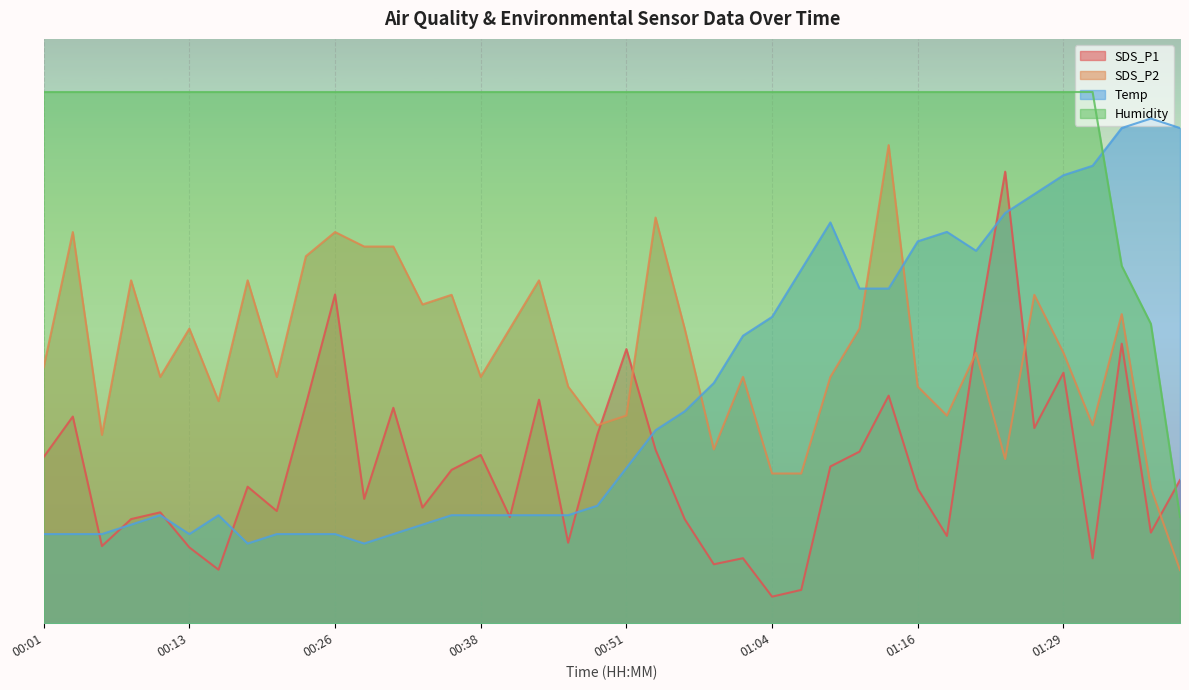

Reading left to right, transcribe all the data shown in this chart.

SDS_P1: 31.3	38.9	14.5	19.6	20.9	14.3	10.1	25.7	21.1	41.2	61.9	23.4	40.6	21.8	28.9	31.7	20.0	42.1	15.2	35.5	51.6	32.7	19.6	11.1	12.2	5.0	6.3	29.5	32.3	42.8	25.3	16.4	53.0	85.0	36.7	47.2	12.2	52.6	17.1	27.0
SDS_P2: 48.2	73.6	35.5	64.5	46.4	55.5	41.8	64.5	46.4	69.1	73.6	70.9	70.9	60.0	61.8	46.4	55.5	64.5	44.5	37.3	39.1	76.4	55.5	32.7	46.4	28.2	28.2	46.4	55.5	90.0	44.5	39.1	50.9	30.9	61.8	50.9	37.3	58.2	25.5	10.0
Temp: 16.8	16.8	16.8	18.6	20.3	16.8	20.3	15.0	16.8	16.8	16.8	15.0	16.8	18.6	20.3	20.3	20.3	20.3	20.3	22.1	29.2	36.3	39.9	45.2	54.1	57.7	66.6	75.4	63.0	63.0	71.9	73.7	70.1	77.2	80.8	84.3	86.1	93.2	95.0	93.2
Humidity: 100.0	100.0	100.0	100.0	100.0	100.0	100.0	100.0	100.0	100.0	100.0	100.0	100.0	100.0	100.0	100.0	100.0	100.0	100.0	100.0	100.0	100.0	100.0	100.0	100.0	100.0	100.0	100.0	100.0	100.0	100.0	100.0	100.0	100.0	100.0	100.0	100.0	67.3	56.4	20.0